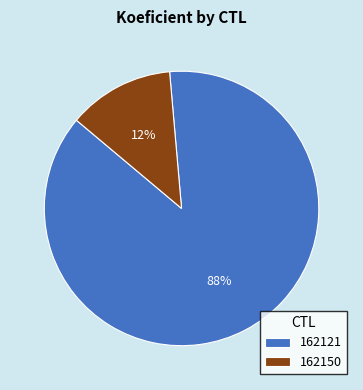

Is it true that 162150 is 12% of the pie?

True